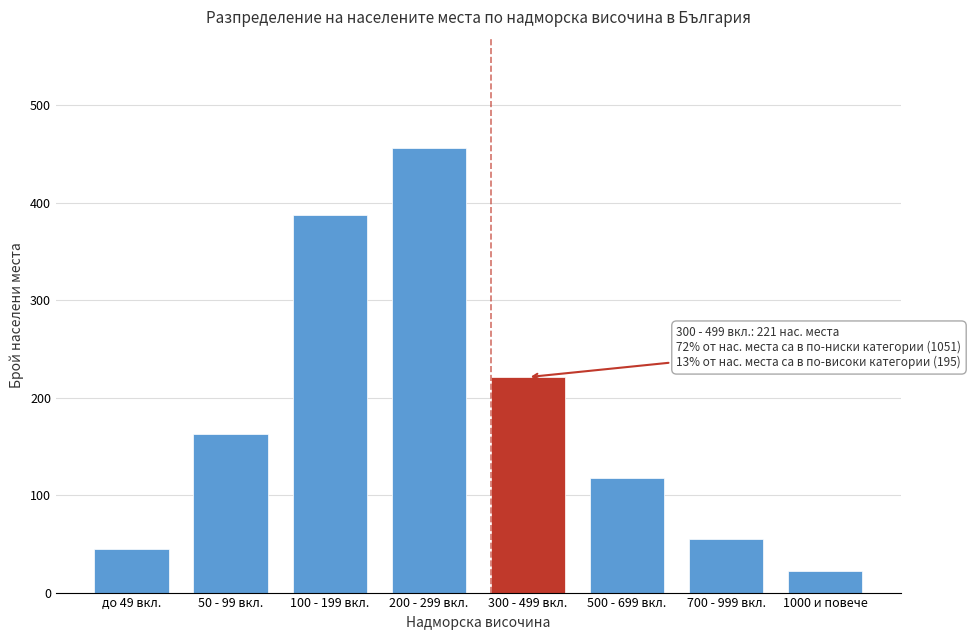

Reading right to left, list all the values displayed in this chart.

1000 и повече=22	700 - 999 вкл.=55	500 - 699 вкл.=118	300 - 499 вкл.=221	200 - 299 вкл.=456	100 - 199 вкл.=387	50 - 99 вкл.=163	до 49 вкл.=45